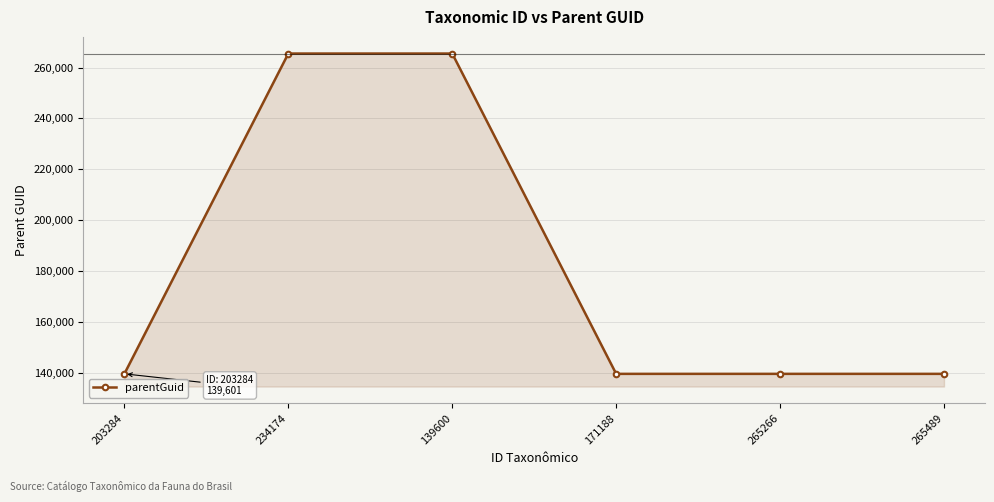

Reading left to right, extract all data points from this chart.

203284=139601	234174=265492	139600=265492	171188=139601	265266=139601	265489=139601